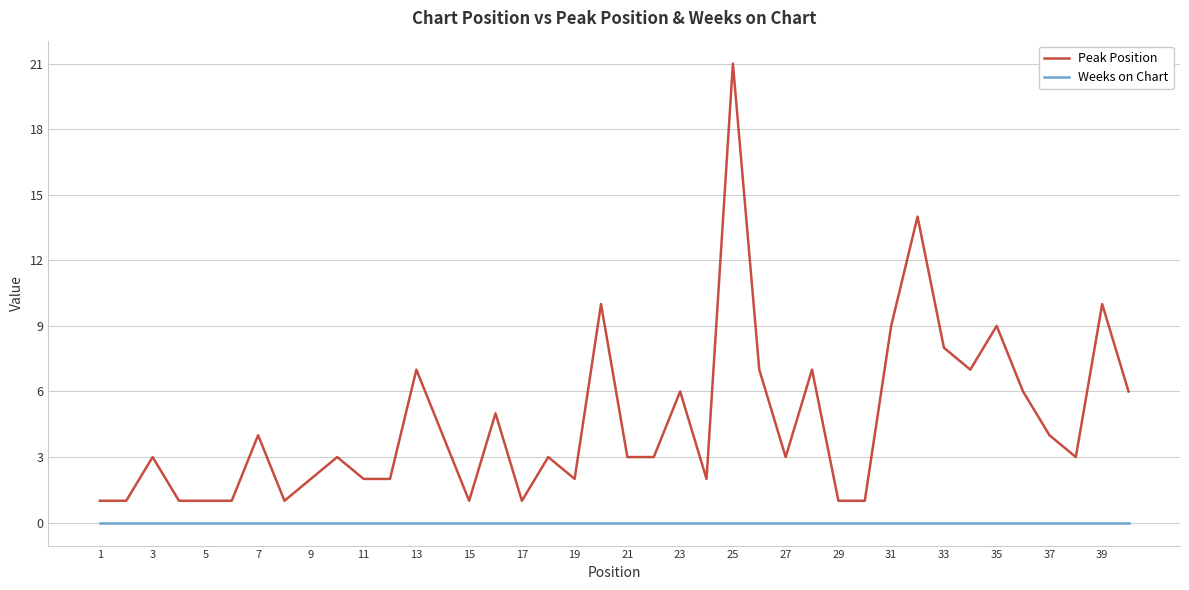

Which series has the largest range (max minus min)?

Peak Position